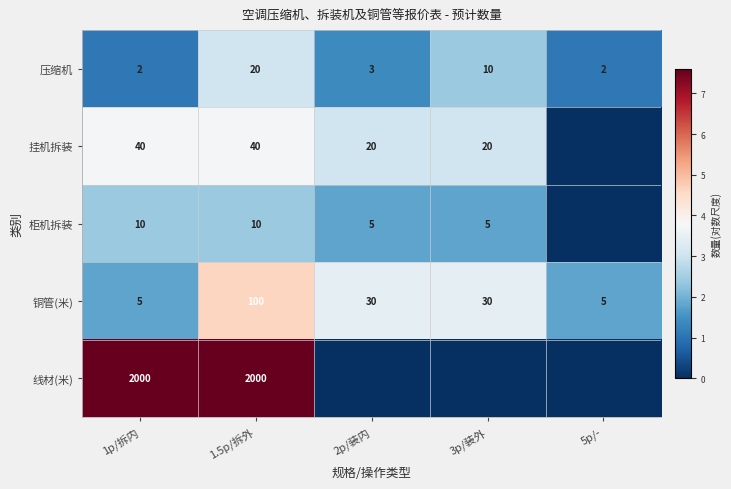

Between 1p/拆内 and 1.5p/拆外, which series saw the biggest shift?

铜管(米)